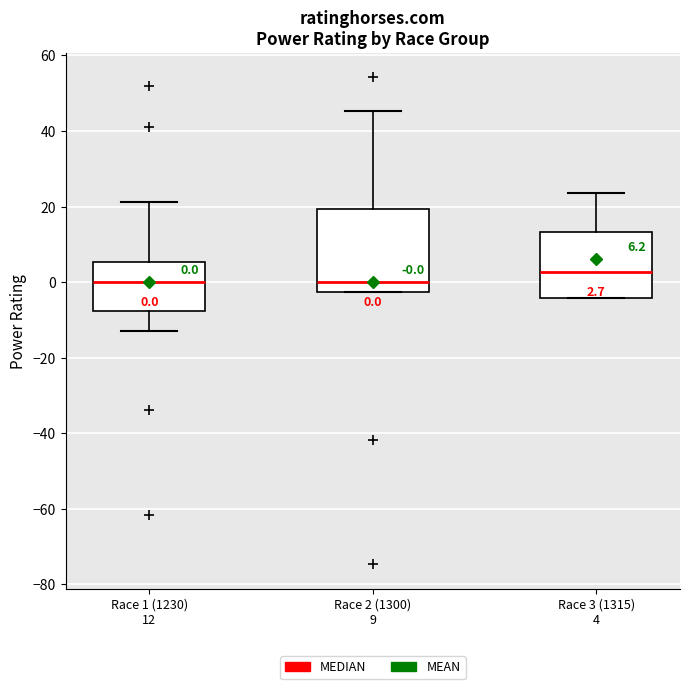

Comparing the boxes themselves (not the whiskers), which one is the tallest?

Race 2 (1300) 9